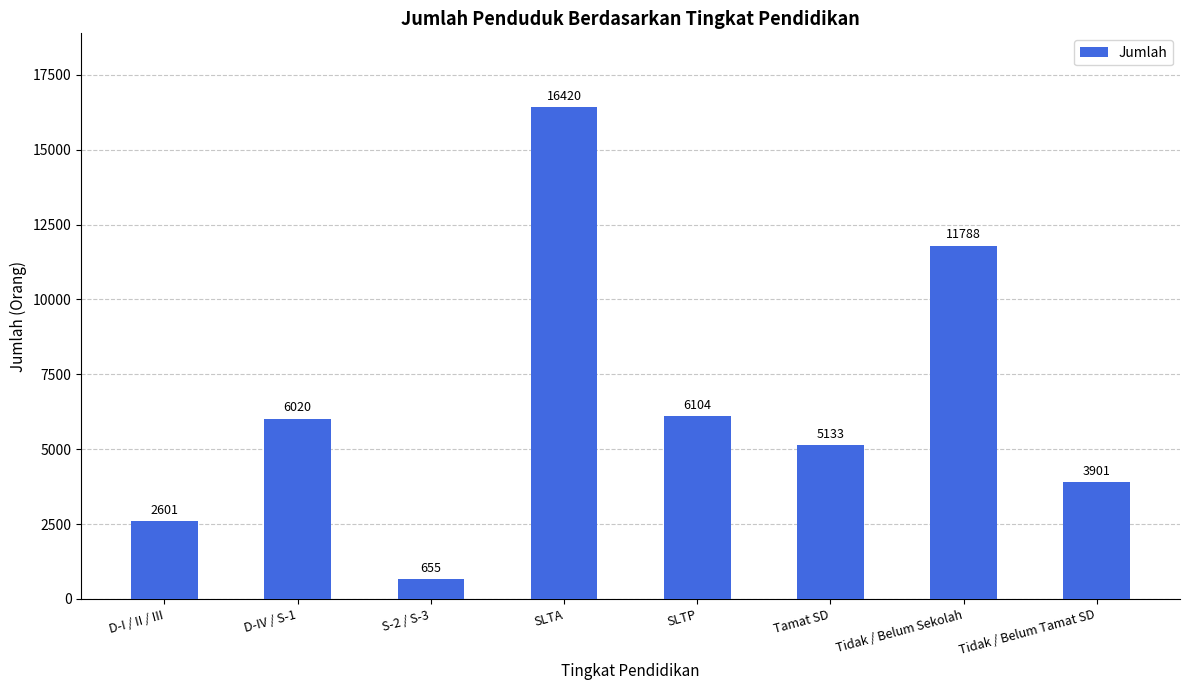

List the labels in order of value, smallest first.

S-2 / S-3, D-I / II / III, Tidak / Belum Tamat SD, Tamat SD, D-IV / S-1, SLTP, Tidak / Belum Sekolah, SLTA